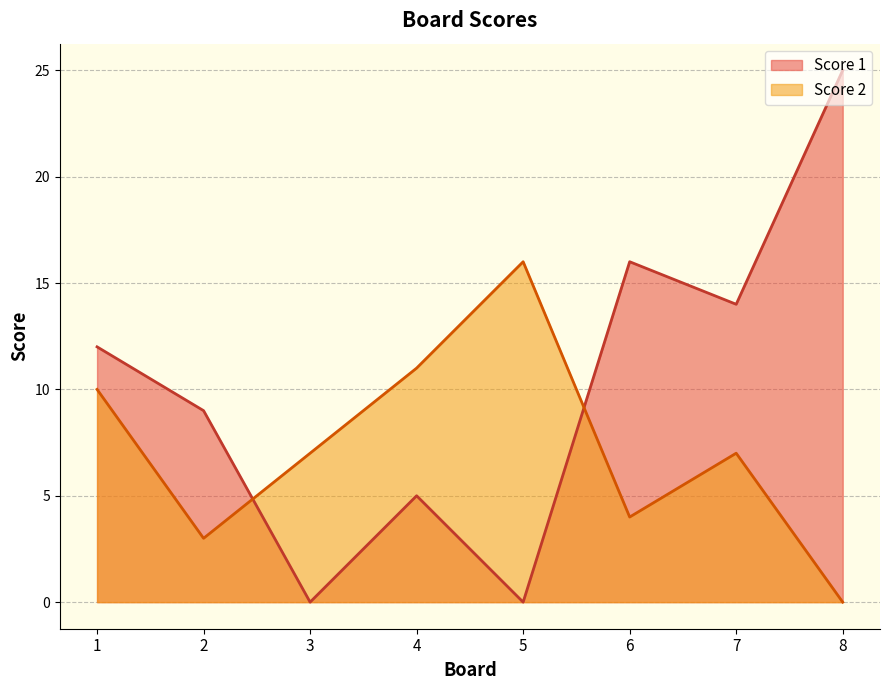

Reading left to right, transcribe all the data shown in this chart.

Score 1: 12	9	0	5	0	16	14	25
Score 2: 10	3	7	11	16	4	7	0